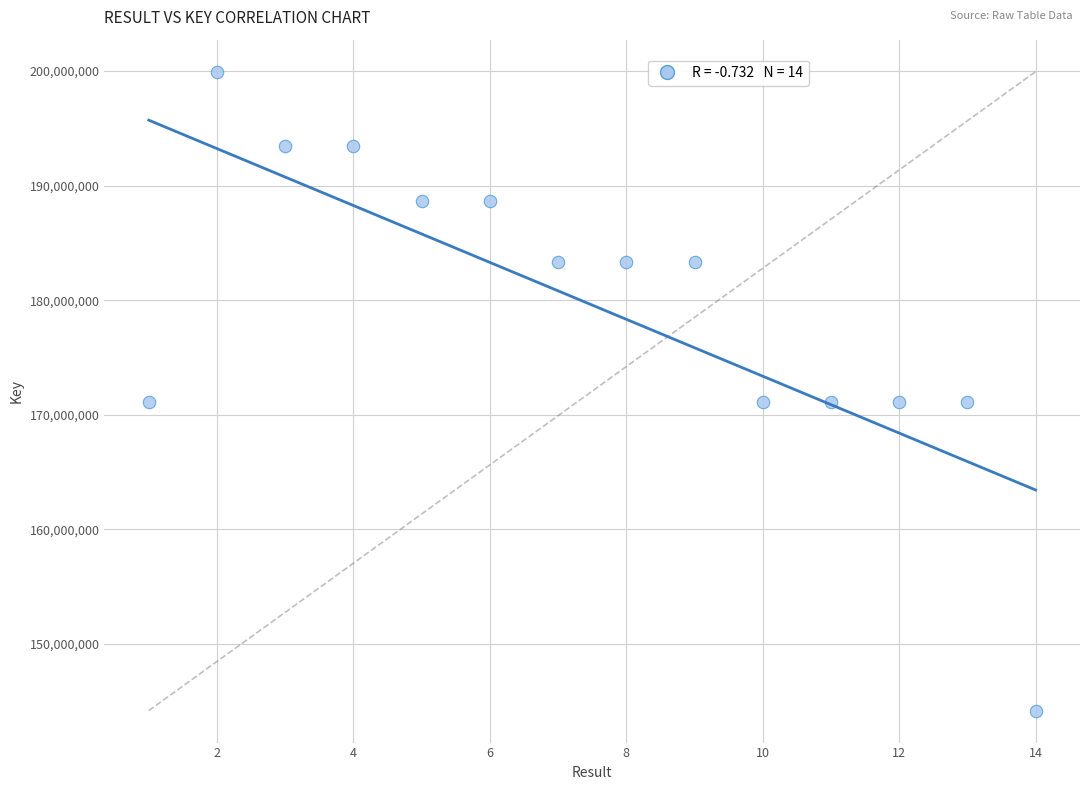

What is the range of Y values (max minus min)?

55778690